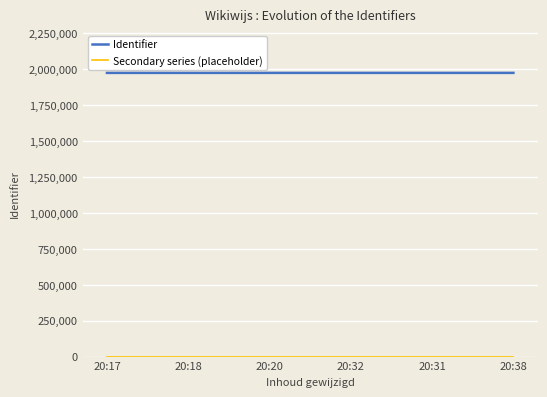

How many categories are shown in the chart?

6